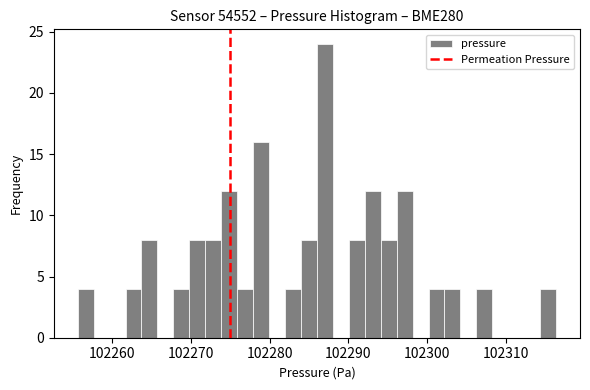

Read against the x-axis, roughly where is the centre of the tallest bar?

102287